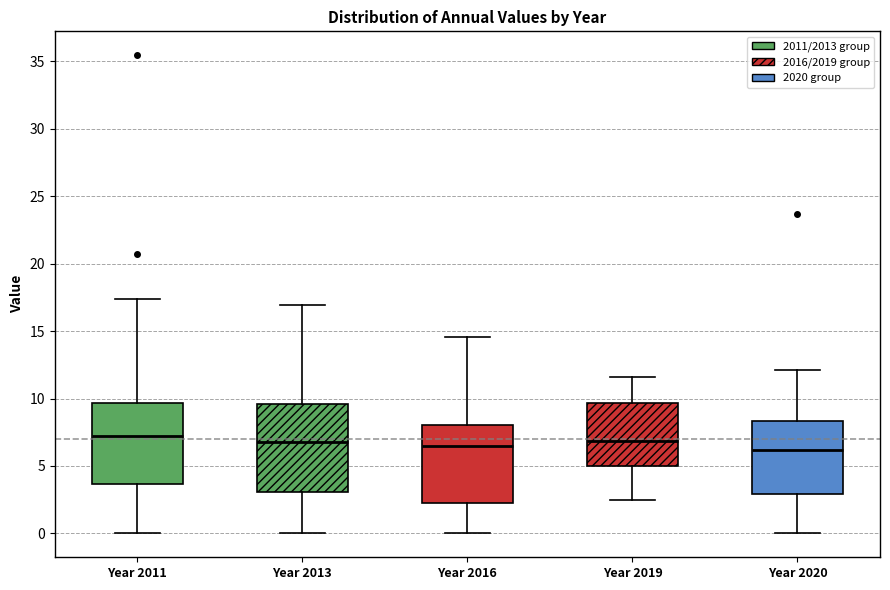

Which box is the tallest, from its lower edge to its upper edge?

Year 2013